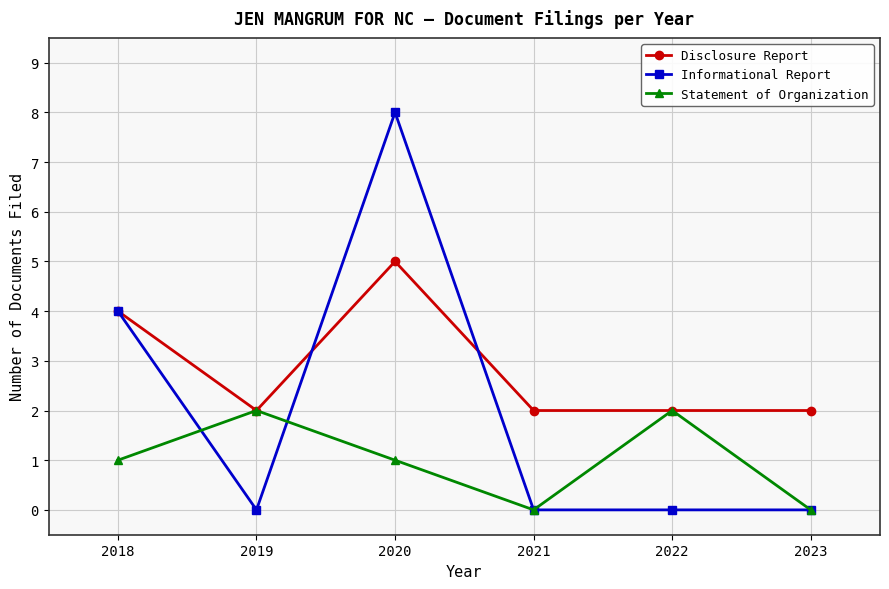

Which series changed the most between 2018 and 2023?

Informational Report